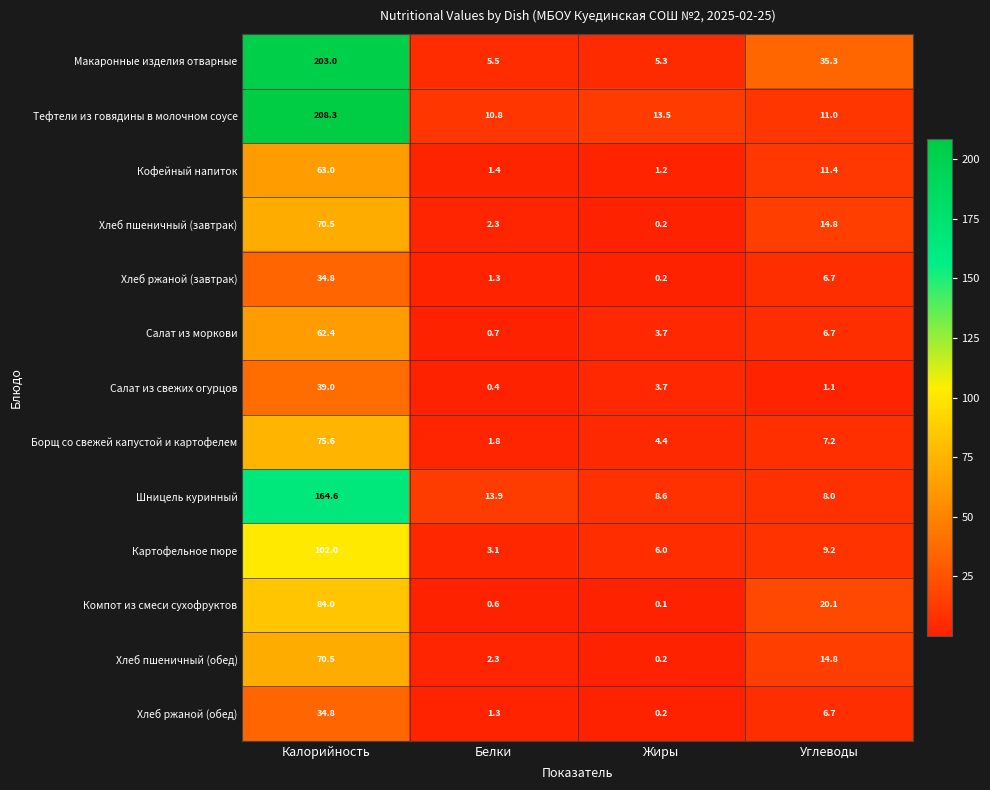

Where does the Макаронные изделия отварные series first go above 35?

Калорийность